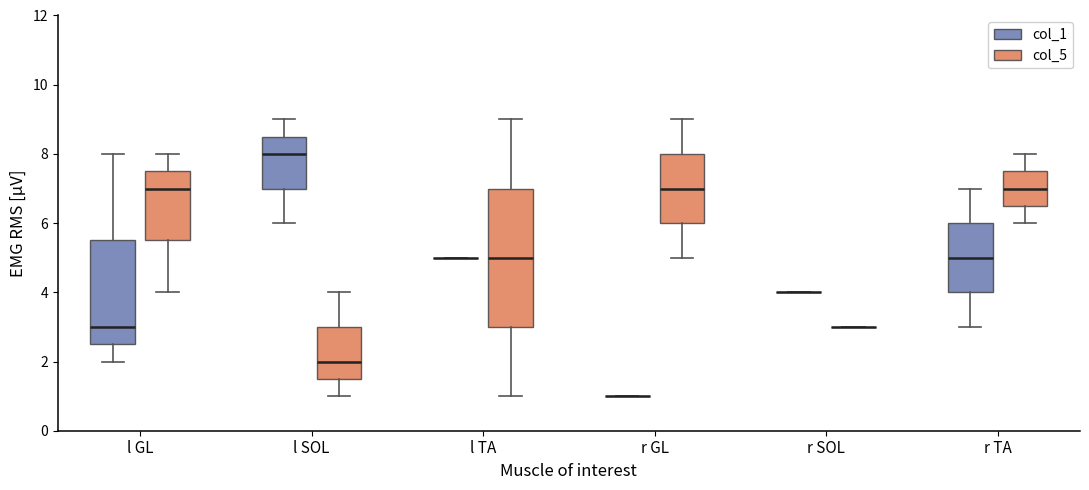

Which box is the tallest, from its lower edge to its upper edge?

l TA (col_5)